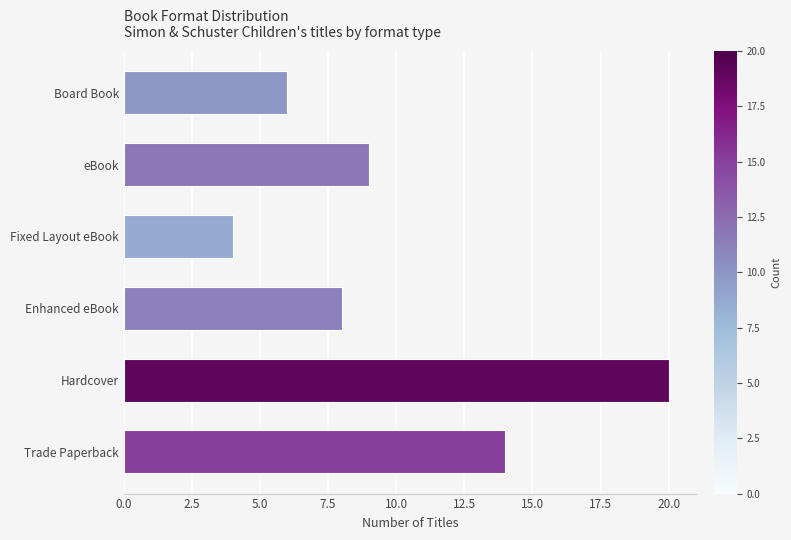

What is the change in value from Fixed Layout eBook to eBook?

+5